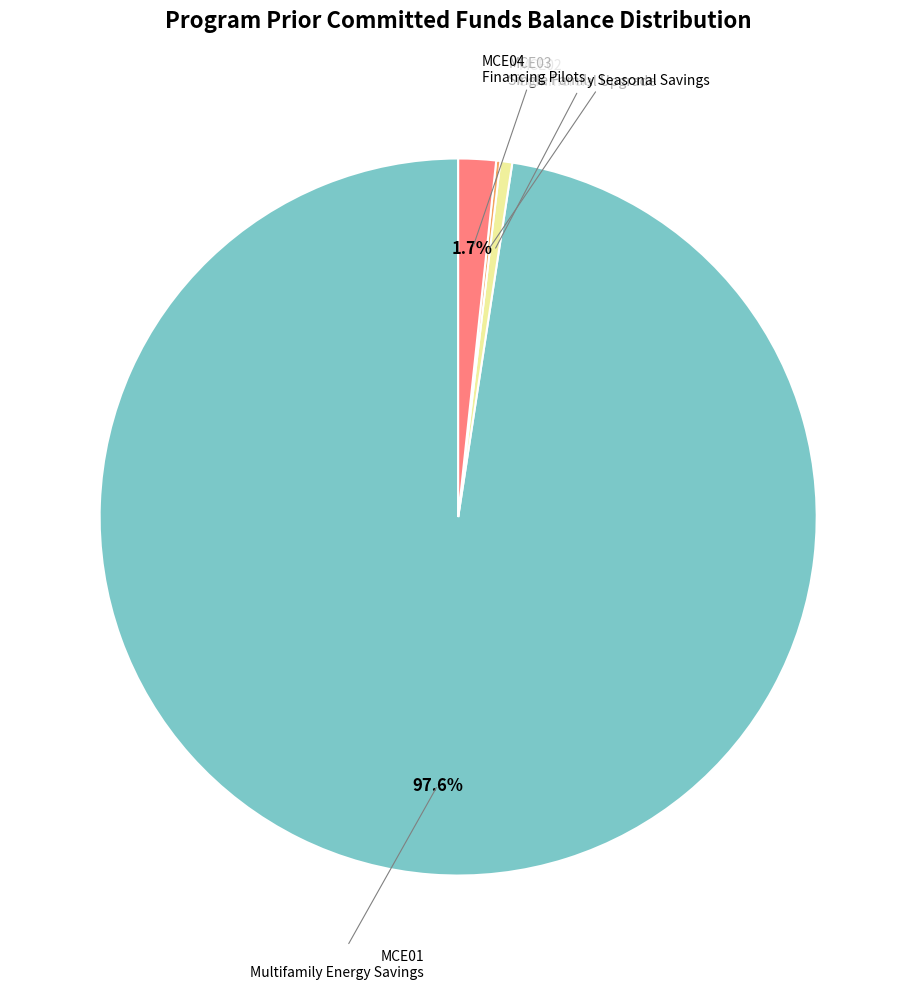

Is there a majority slice in this chart?

Yes